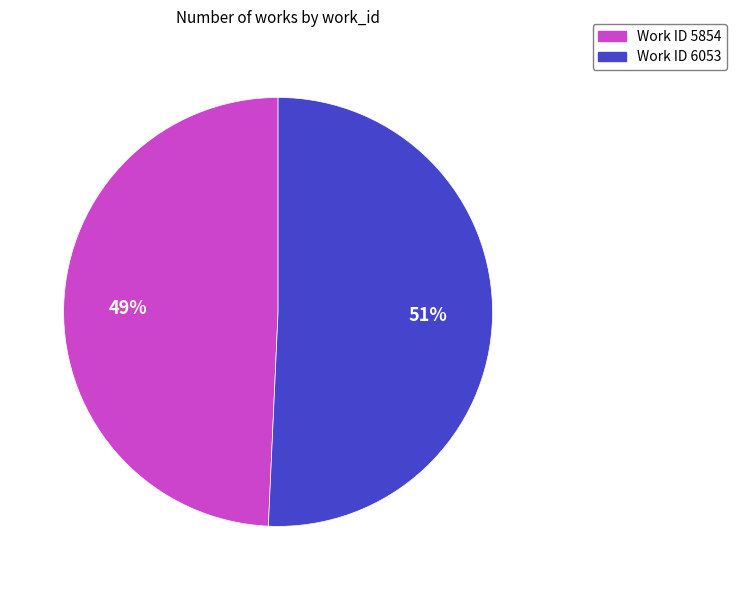

To the nearest percent, what is the average slice percentage?

50%